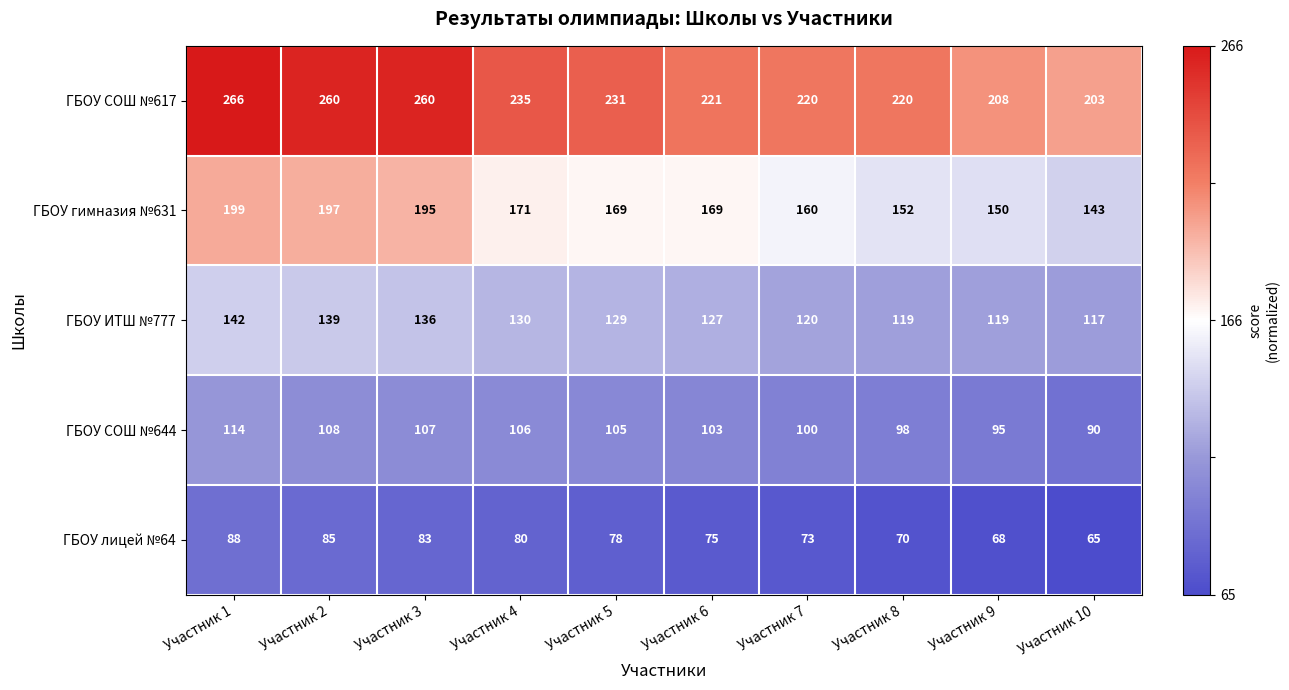

What is the difference between the maximum and minimum values in the ГБОУ гимназия №631 series?

56